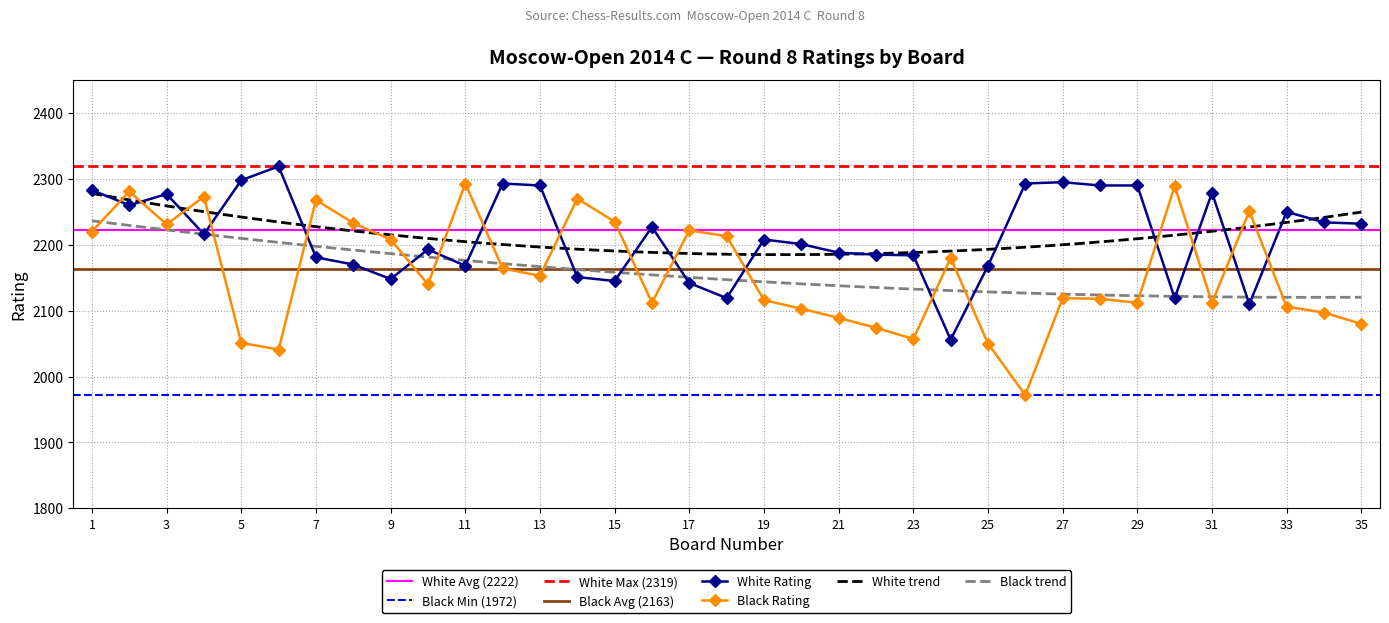

How many intersections are there between Black Rating and White Rating?

18